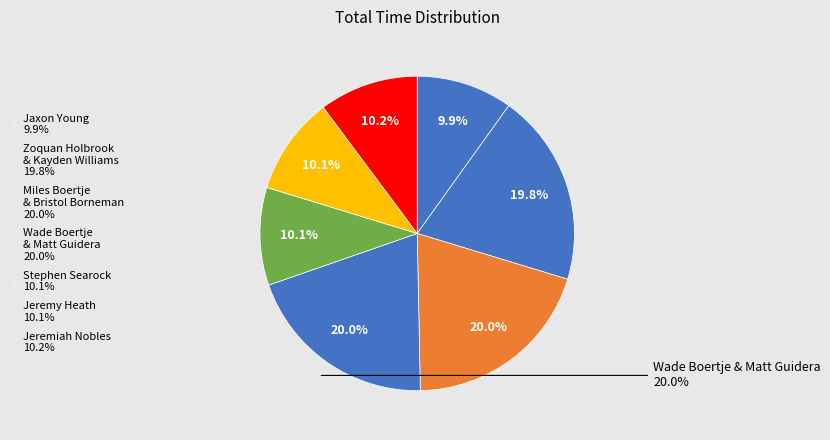

The Zoquan Holbrook slice represents 21% of the pie. True or false?

False